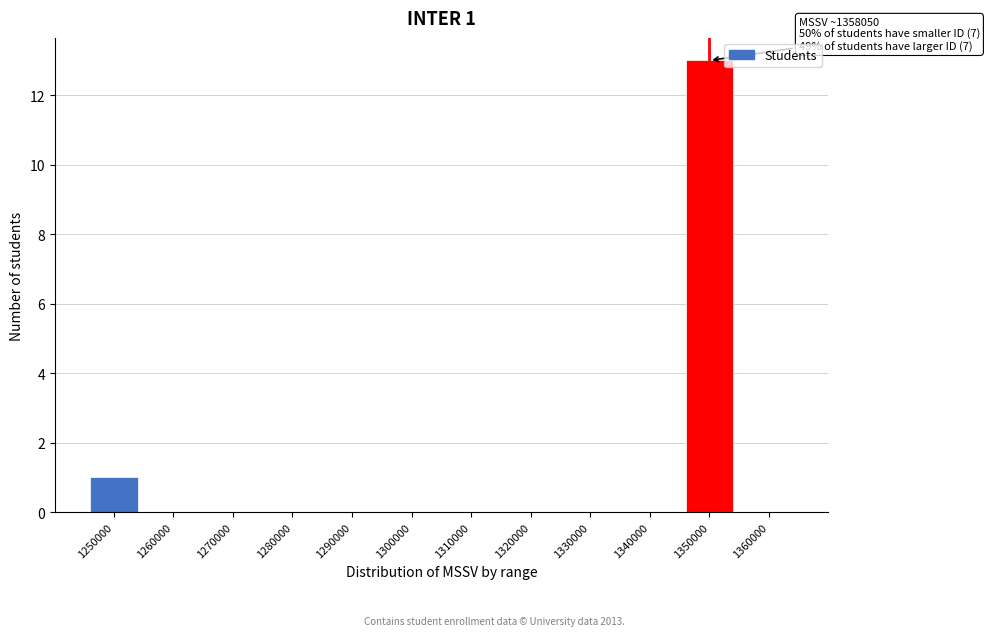

Reading left to right, extract all data points from this chart.

1250000=1	1260000=0	1270000=0	1280000=0	1290000=0	1300000=0	1310000=0	1320000=0	1330000=0	1340000=0	1350000=13	1360000=0